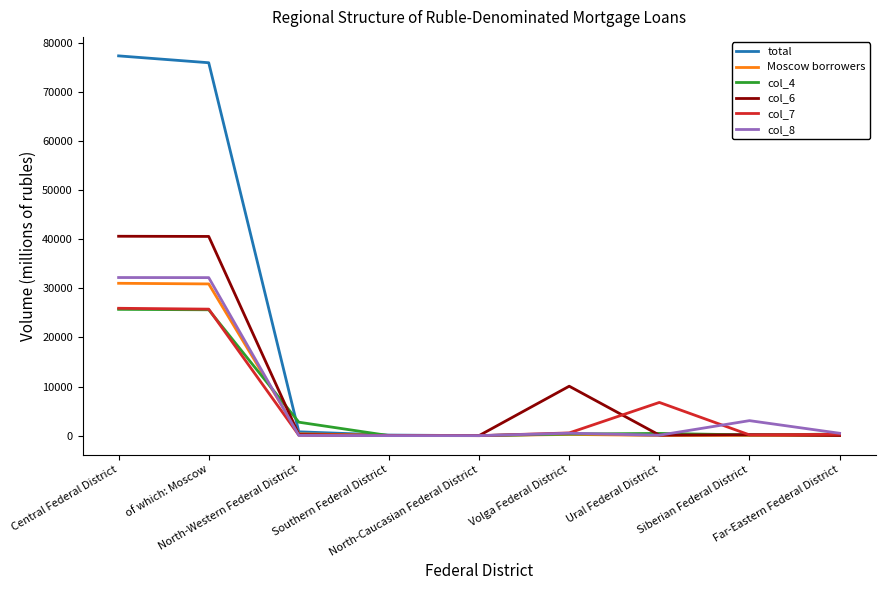

Which series has the widest spread of values?

total